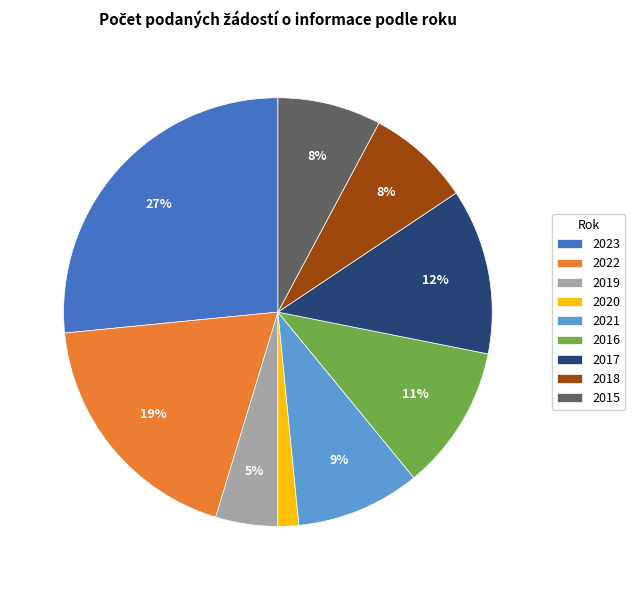

Is the sum of 2018 and 2017 greater than half?

No